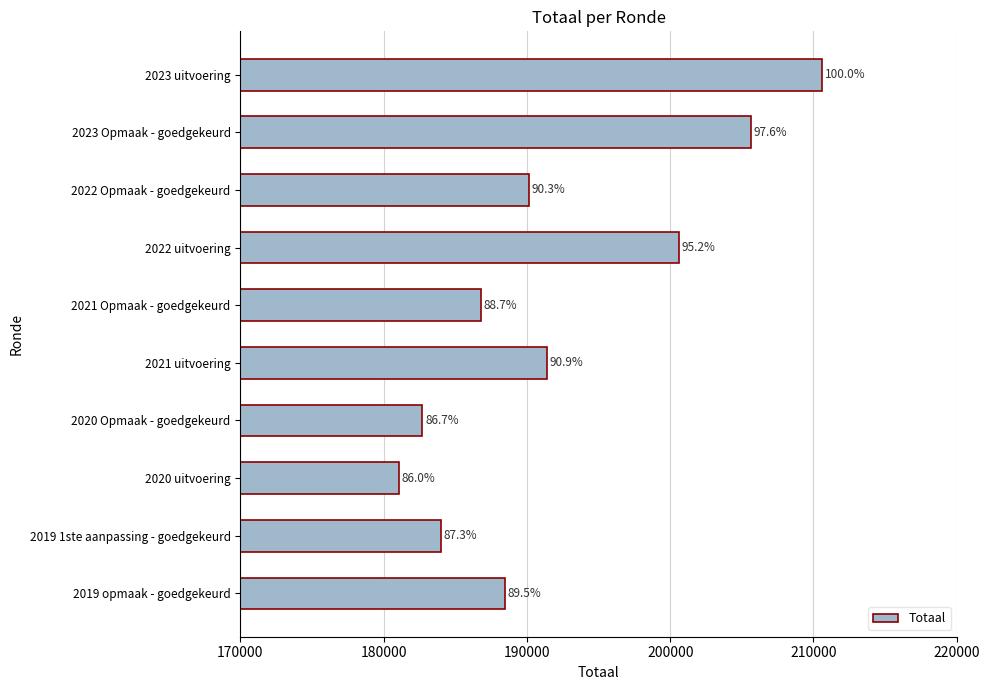

Are the bars horizontal?

Yes